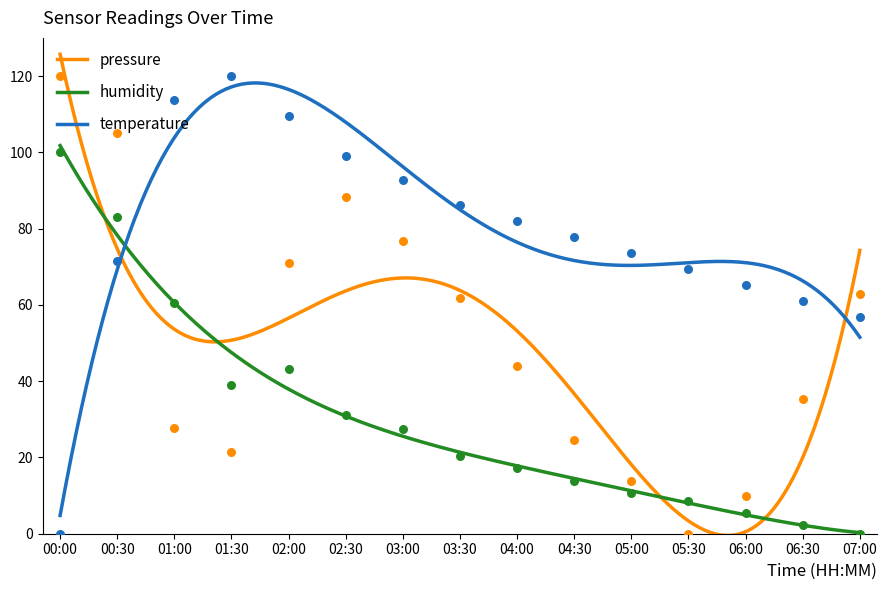

At how many categories does at least one series exceed 62?

14